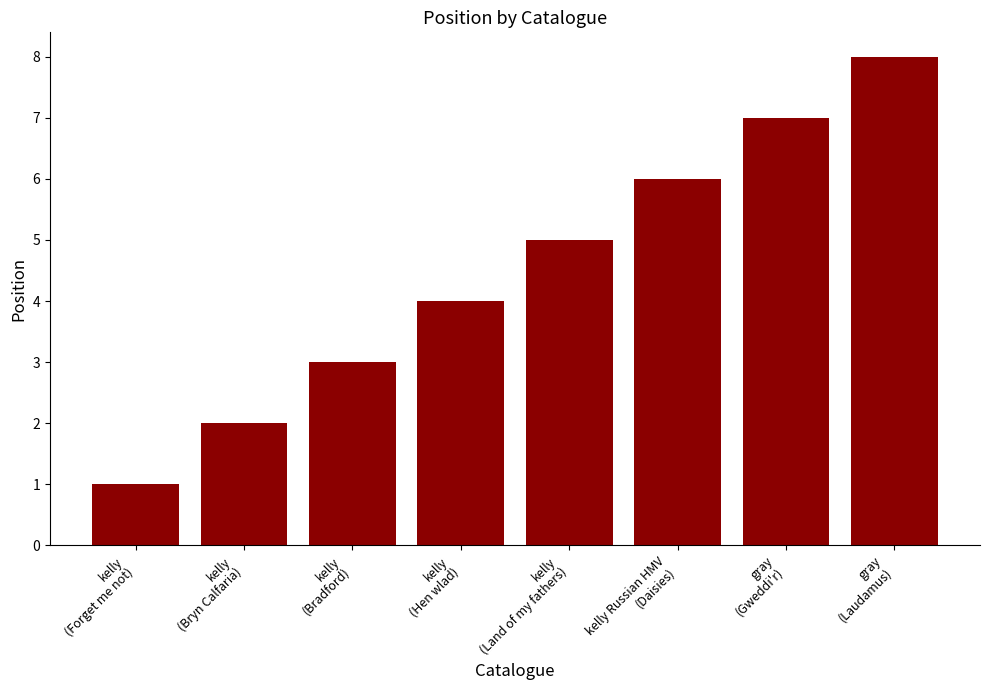

What is the difference between the maximum and minimum values?

7